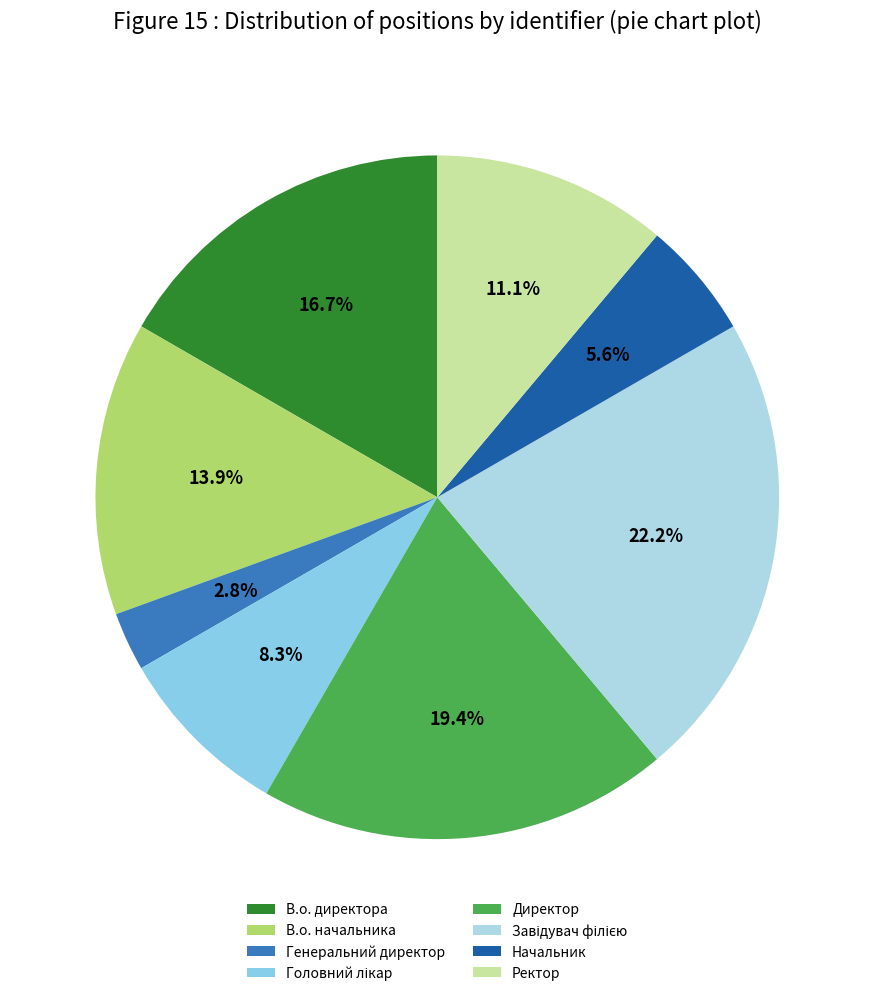

Does Начальник represent more than half of the total?

No